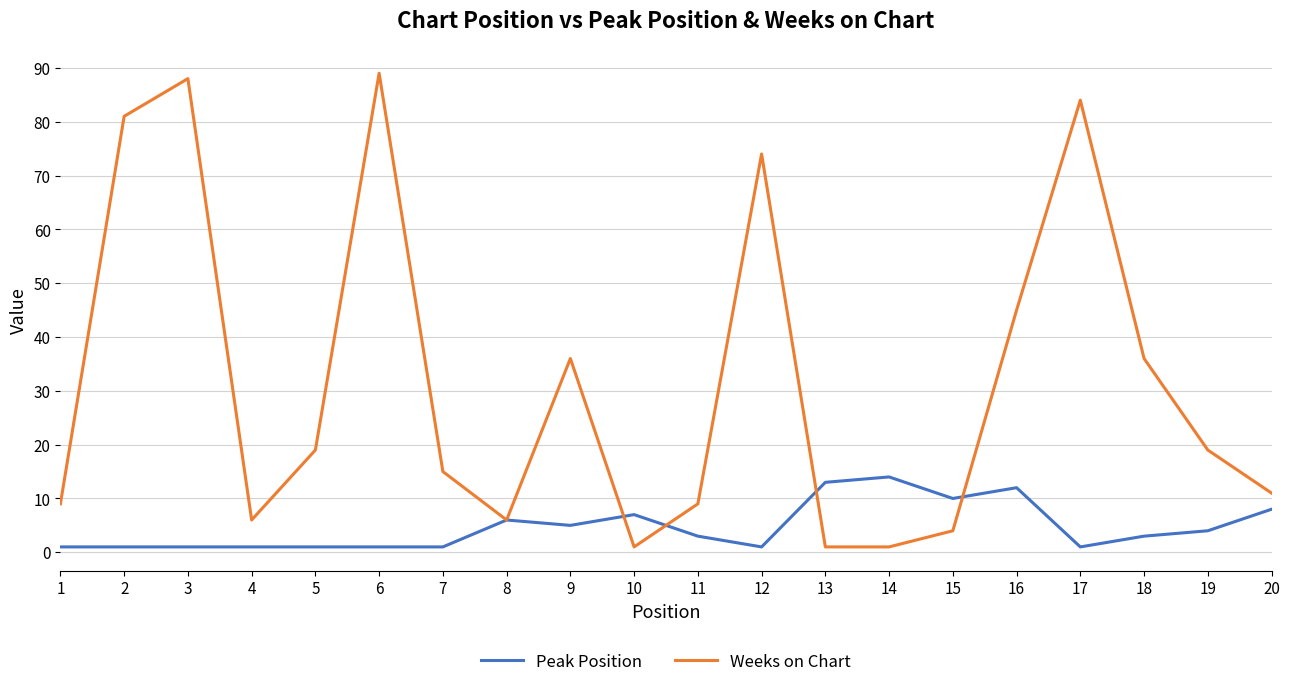

Which series changed the most between 15 and 17?

Weeks on Chart